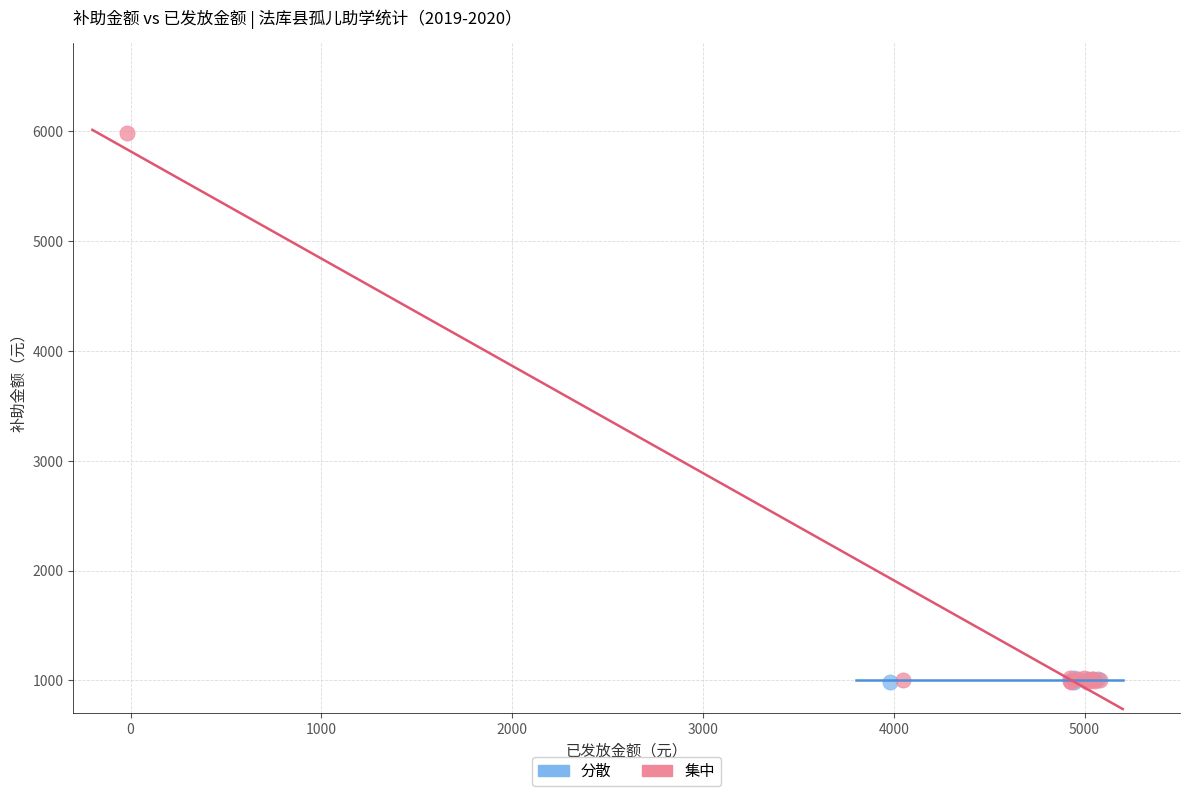

Which series contains the highest Y value?

集中